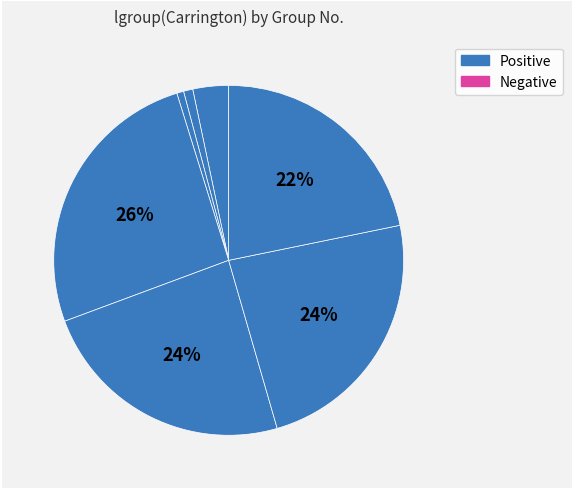

What is the smallest slice in the pie chart?

3